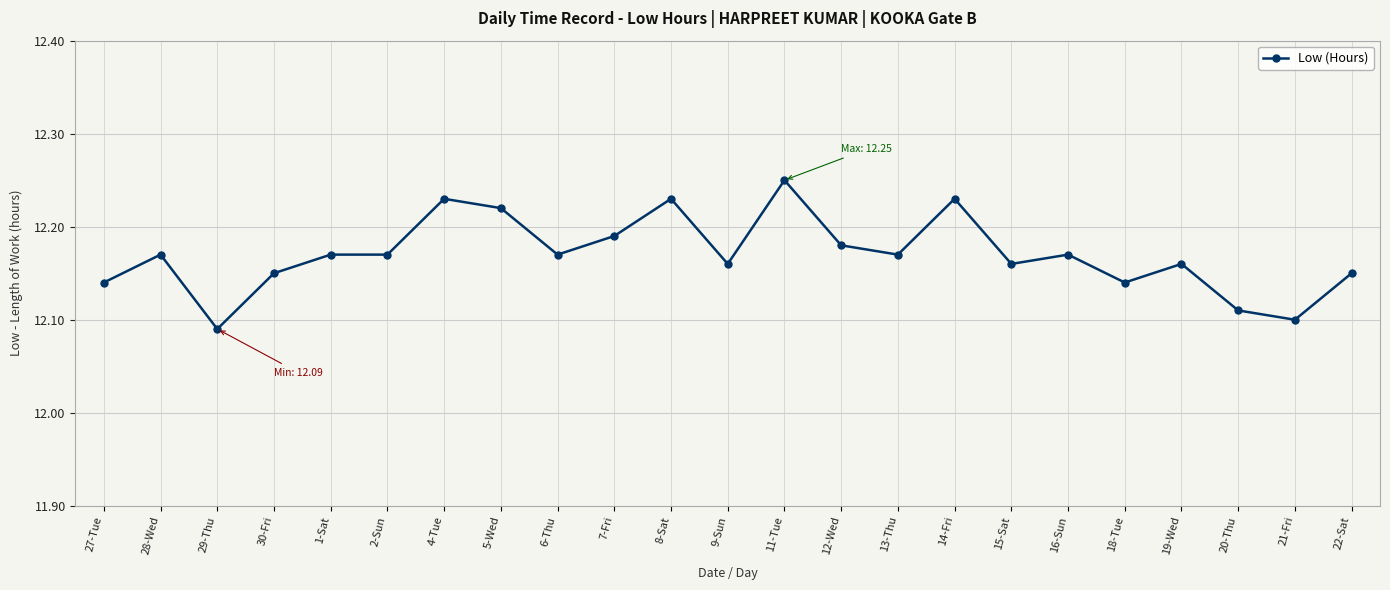

What is the label of the 12th point from the right?

9-Sun